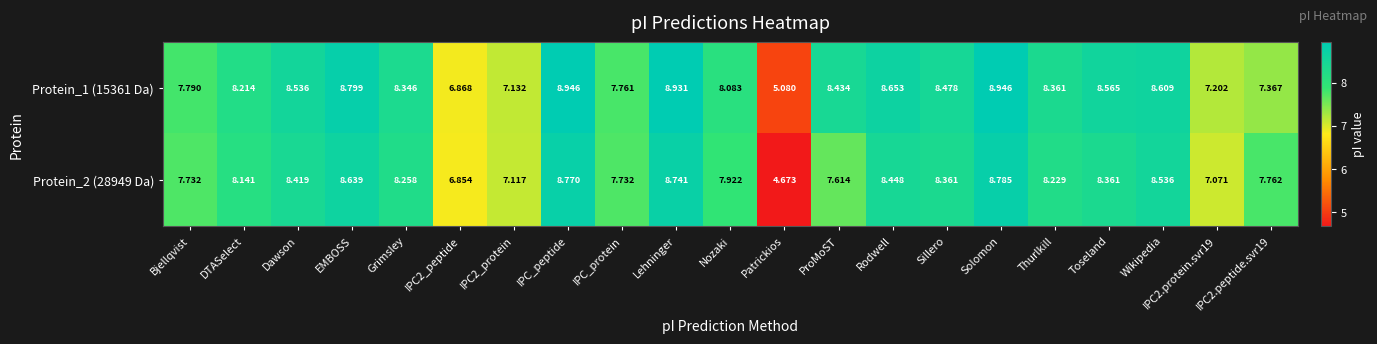

Which label corresponds to the smallest value in the chart?

Patrickios